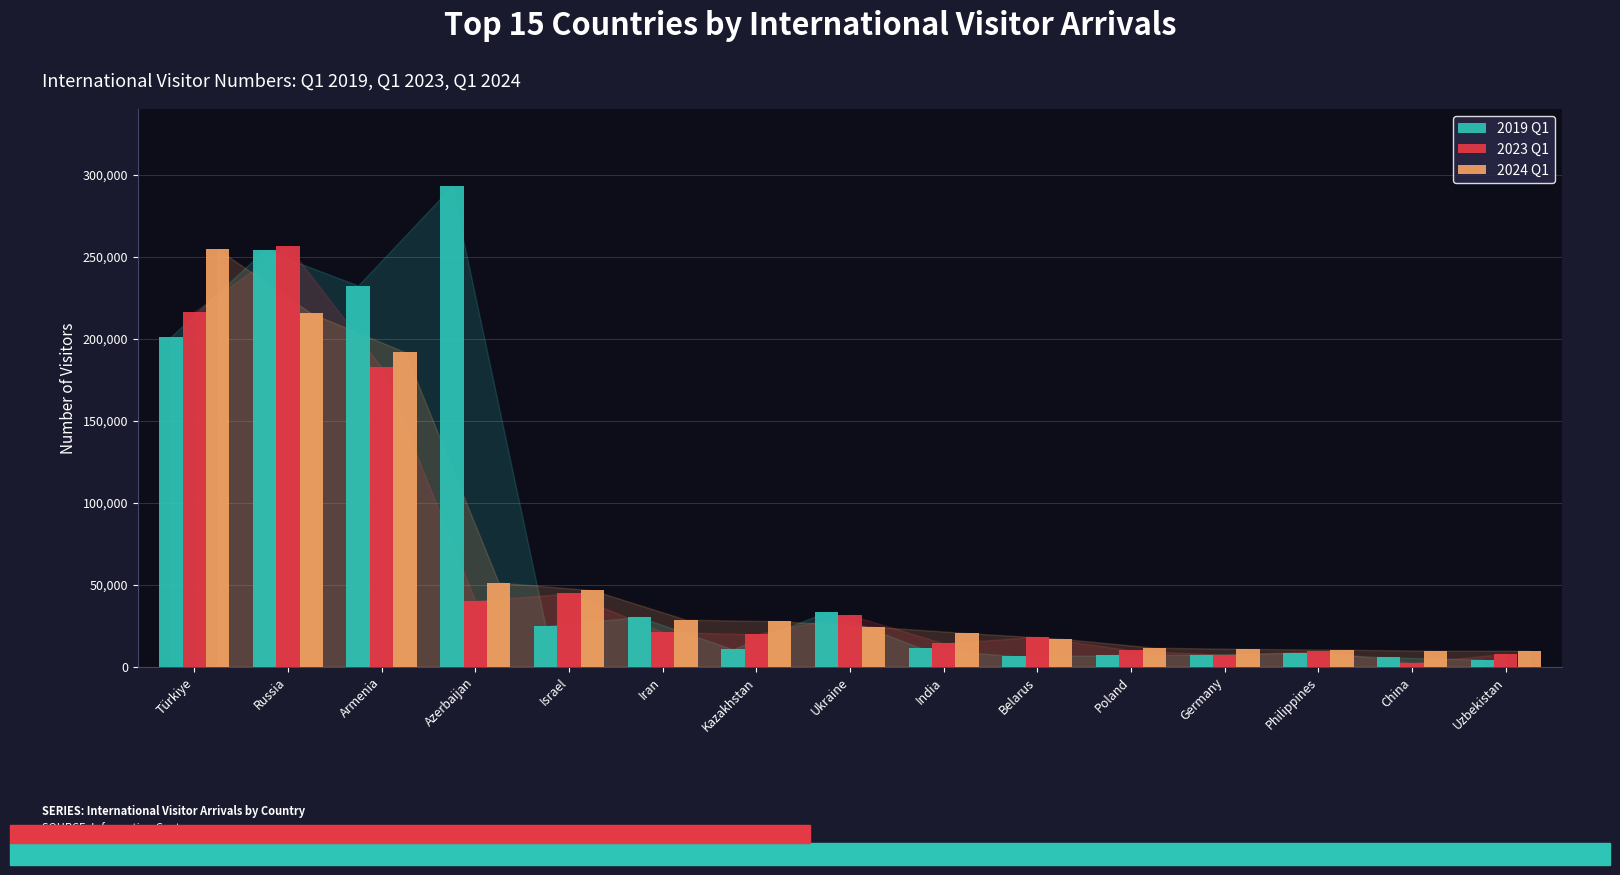

How many distinct data groups are displayed?

3